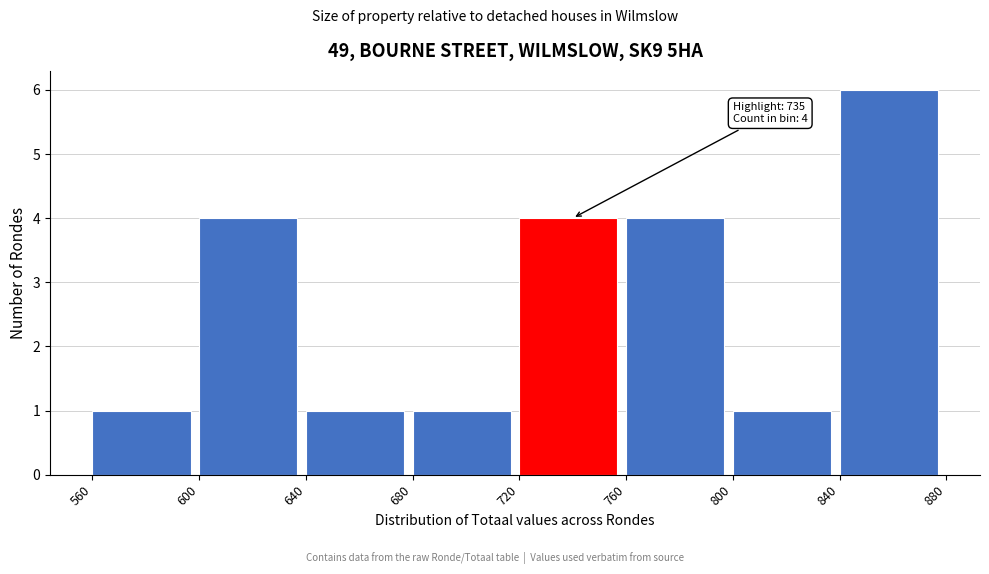

Which range on the x-axis has the tallest bar?

840 to 880